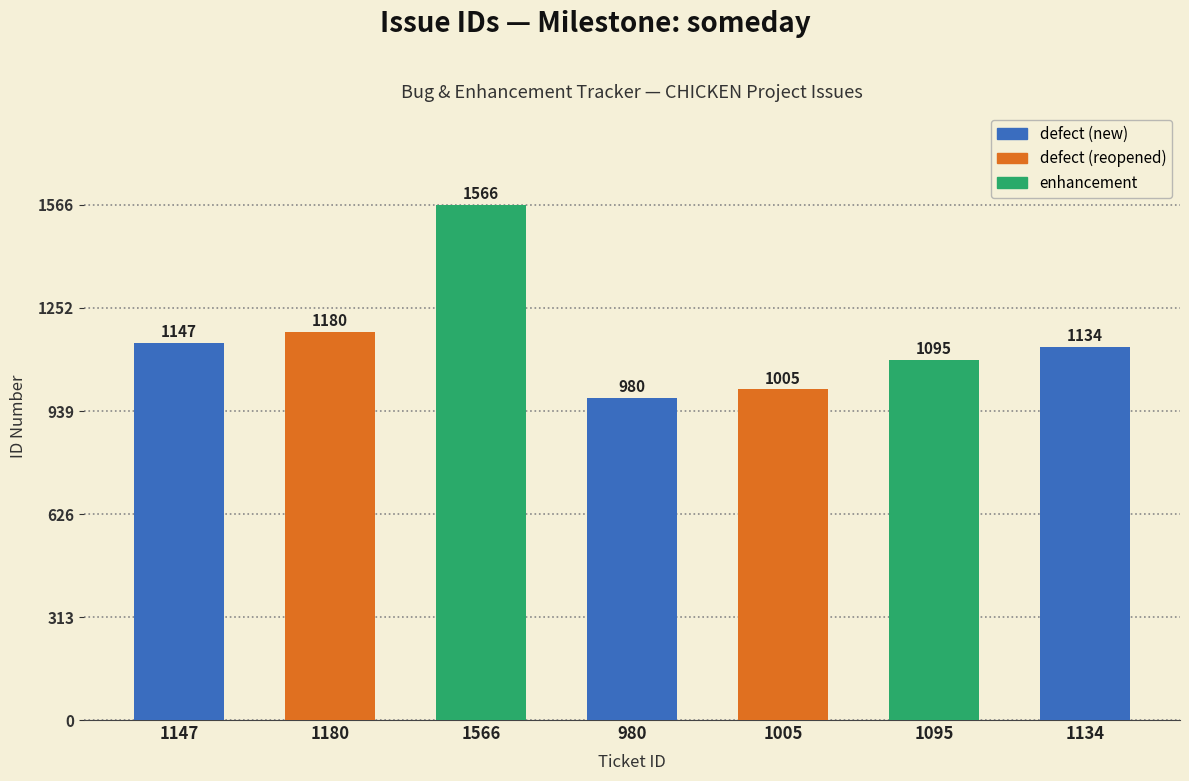

The value at 1180 is 1988. True or false?

False